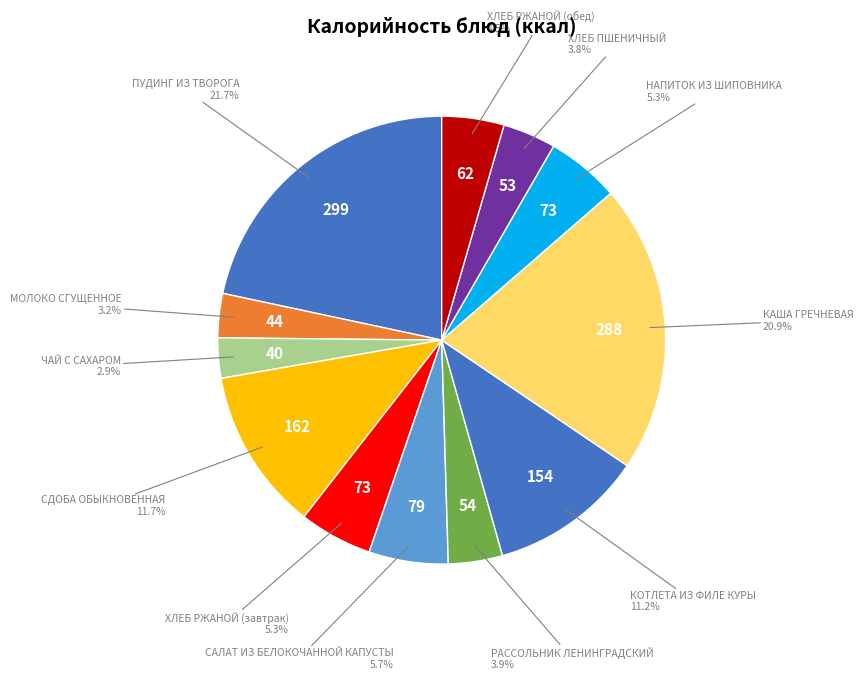

How many segments does this pie chart have?

12